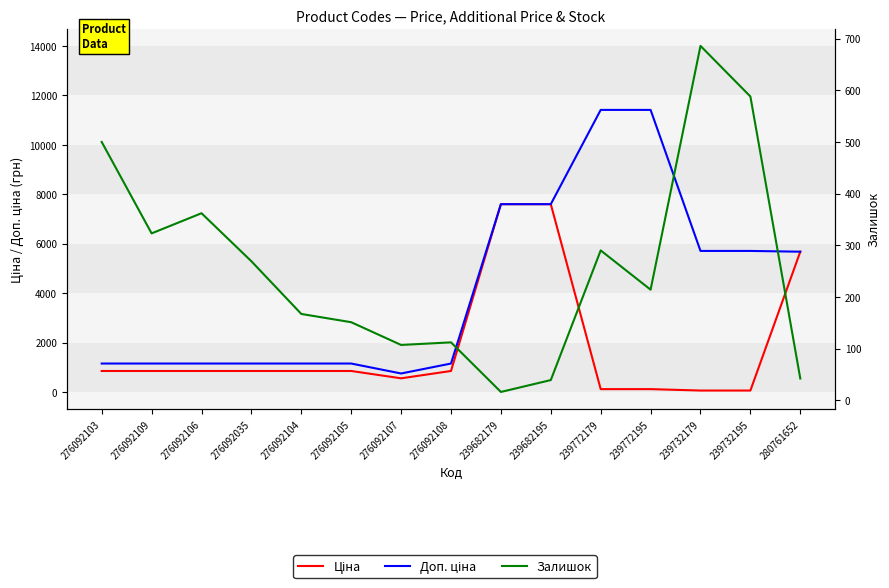

At which category is the sum across all series the highest?

239682195